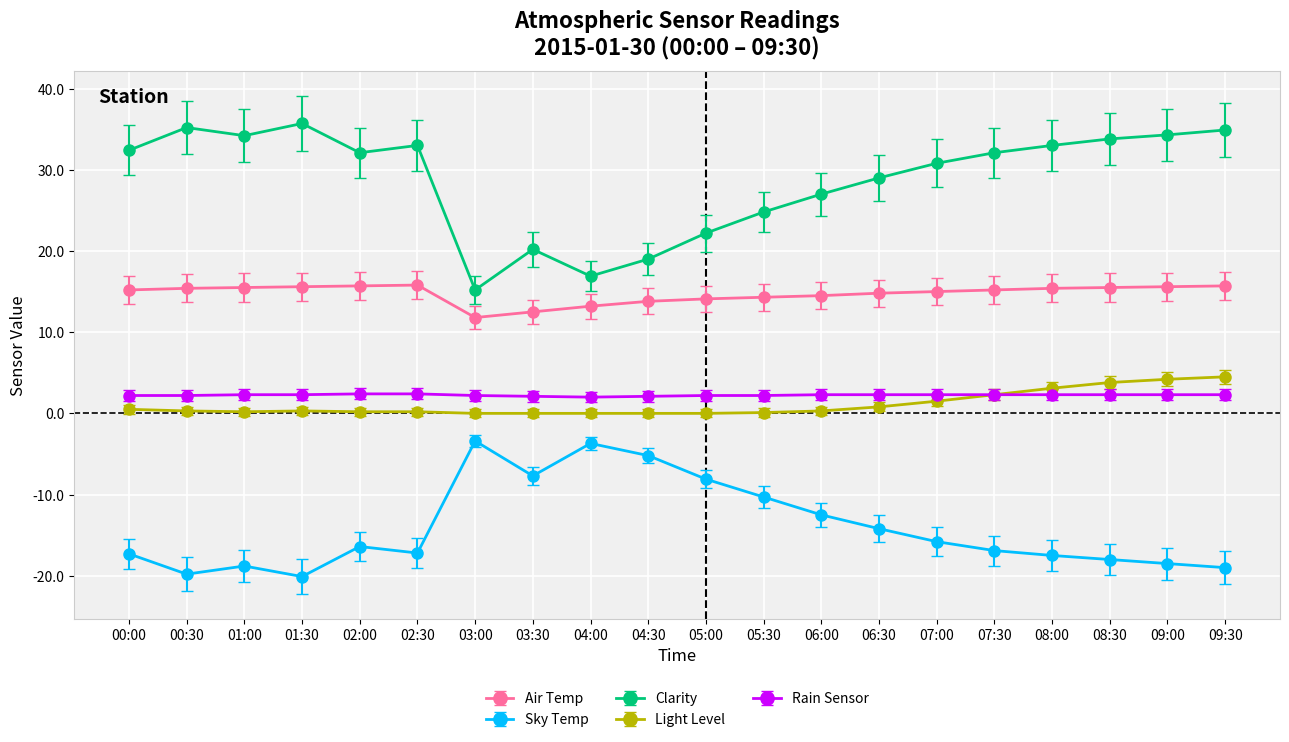

The value of Air Temp at 08:00 is 9.1. True or false?

False